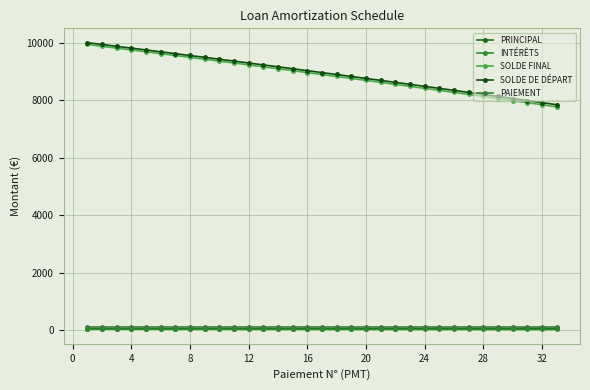

How many values in the SOLDE DE DÉPART series exceed 8961?

17